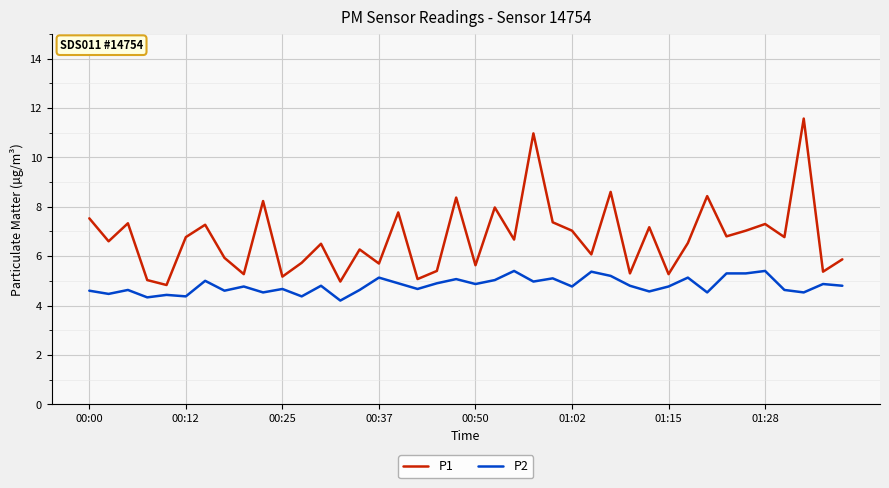

What is the highest value of the P1 series?

11.6